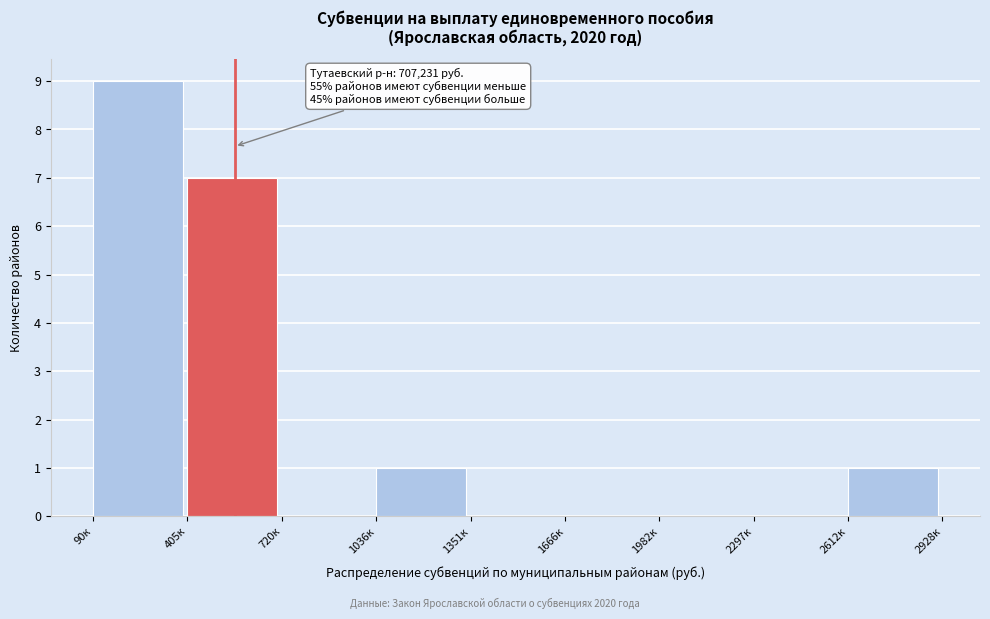

Reading left to right, transcribe all the data shown in this chart.

90к=9	405к=7	720к=0	1036к=1	1351к=0	1666к=0	1982к=0	2297к=0	2612к=1